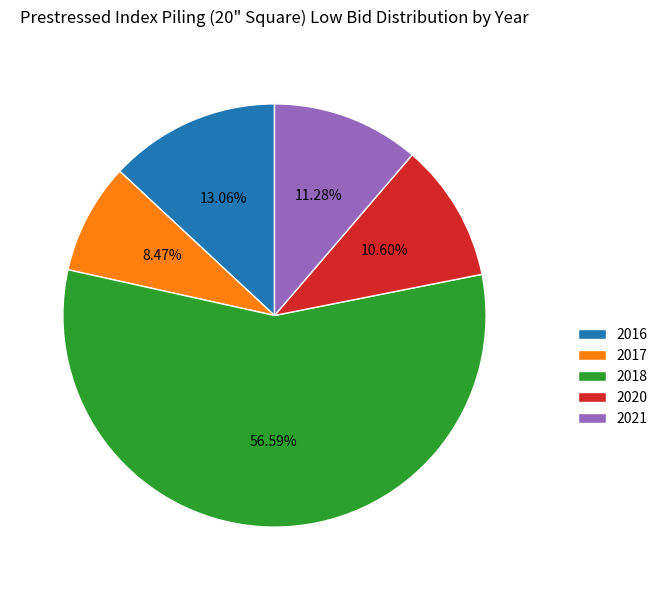

Which has a higher value, 2021 or 2018?

2018